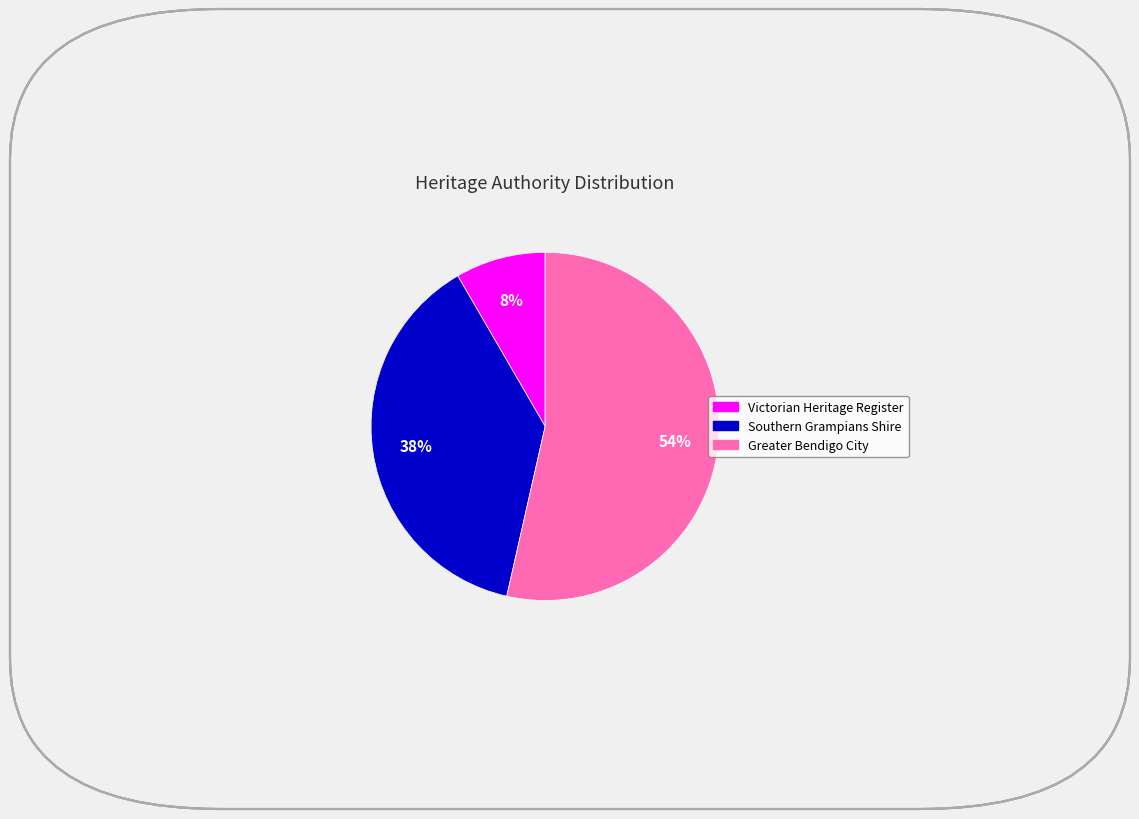

Does any single category account for the majority?

Yes